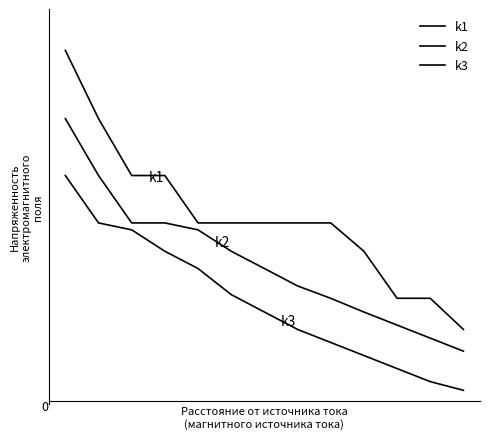

Does the chart display data point markers on the line(s)?

No